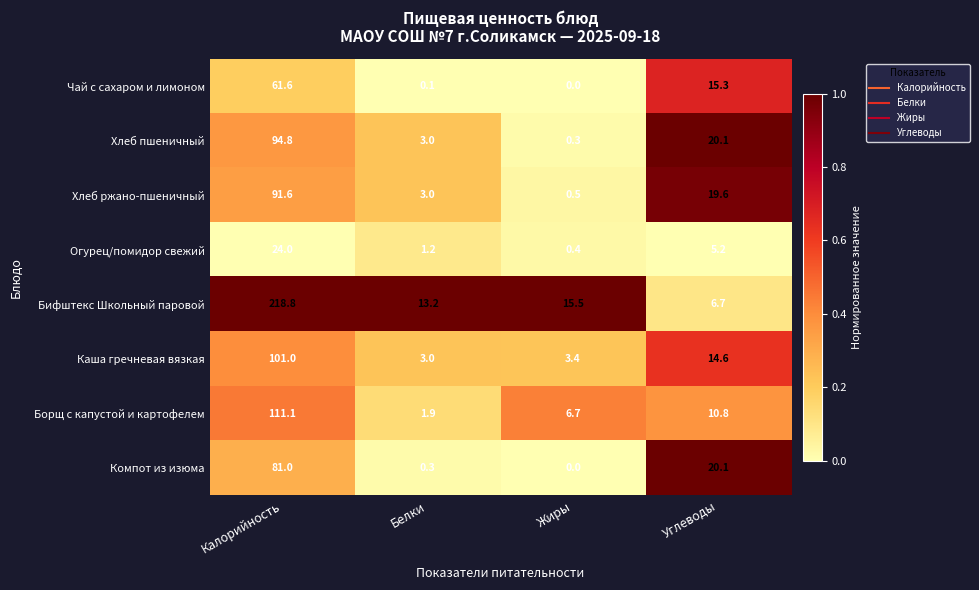

How many values in the Огурец/помидор свежий series are below 5?

2